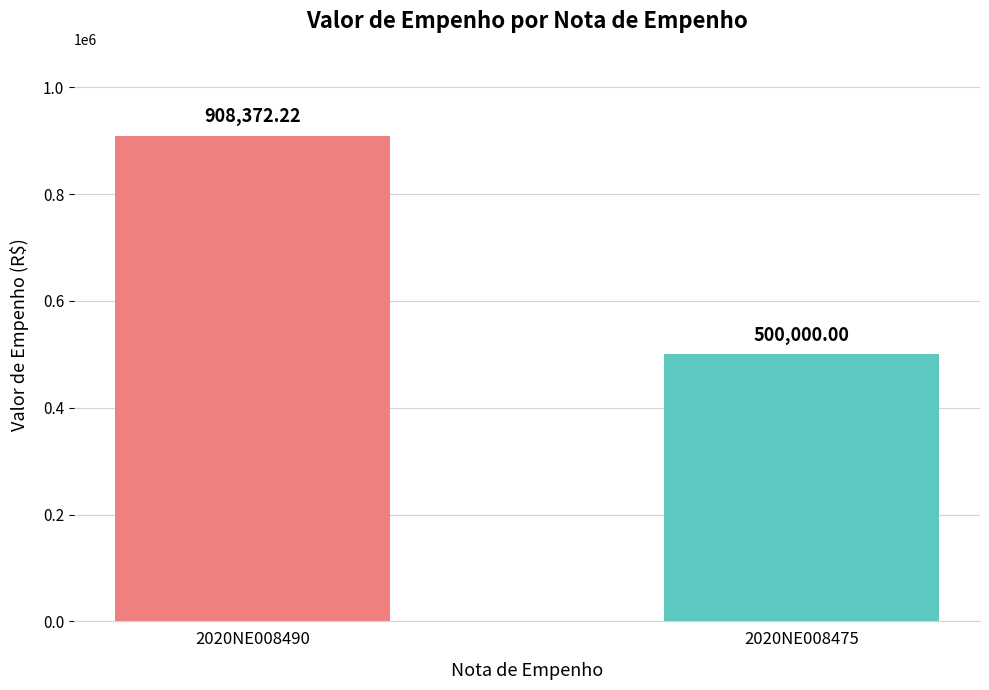

Which label corresponds to the smallest value in the chart?

2020NE008475